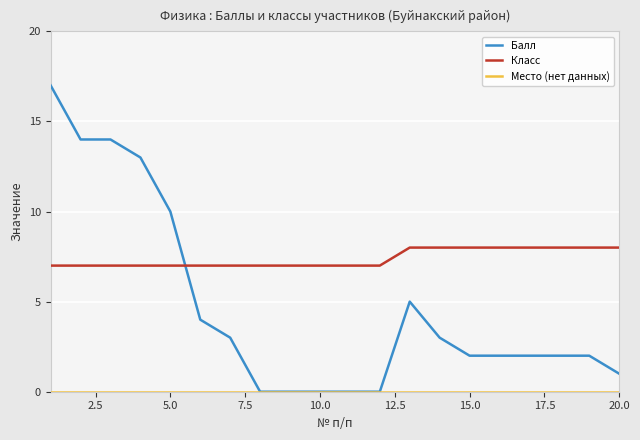

Which series has the widest spread of values?

Балл